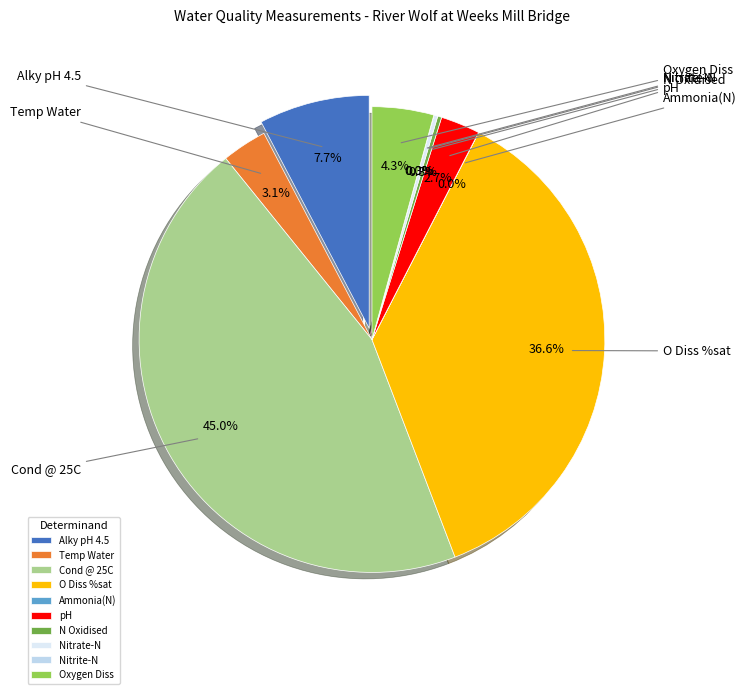

Which category has the biggest portion of the pie?

Cond @ 25C